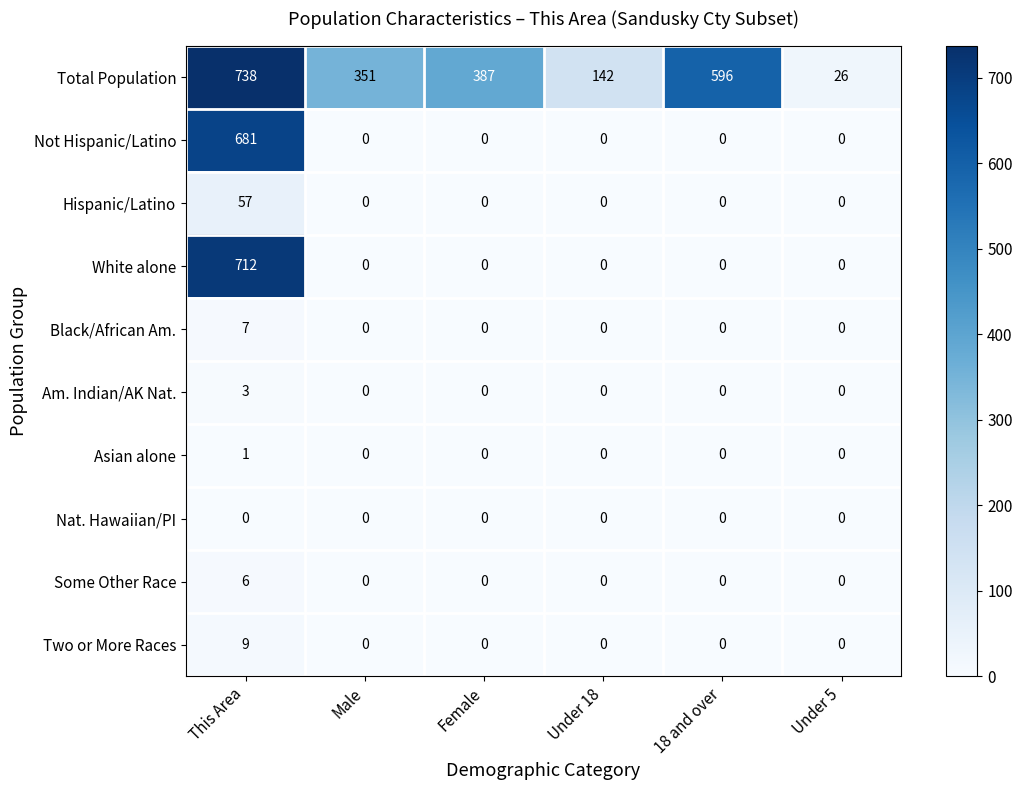

Between This Area and Female, which series saw the biggest shift?

White alone